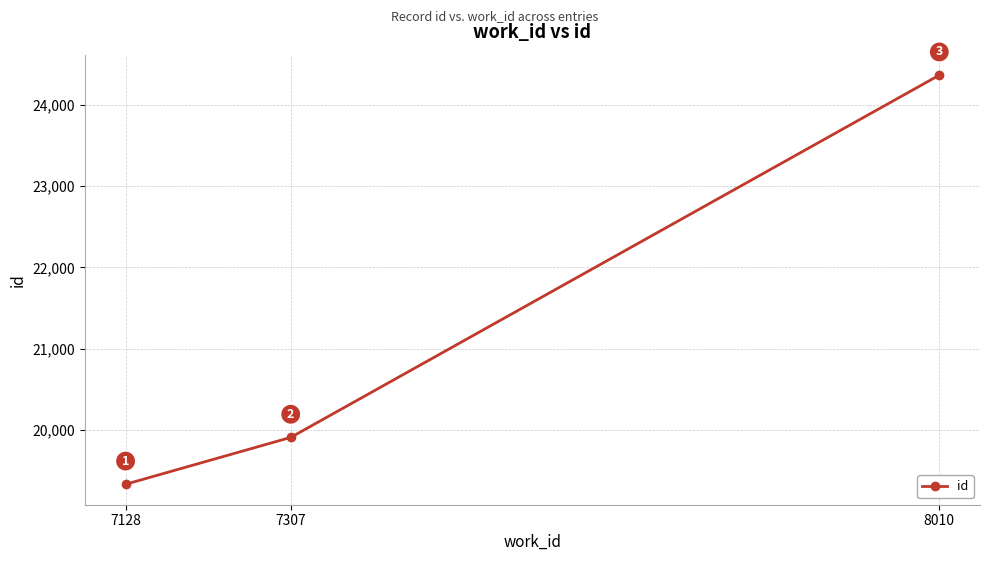

Reading right to left, what are all the values shown in this chart?

24367	19906	19329